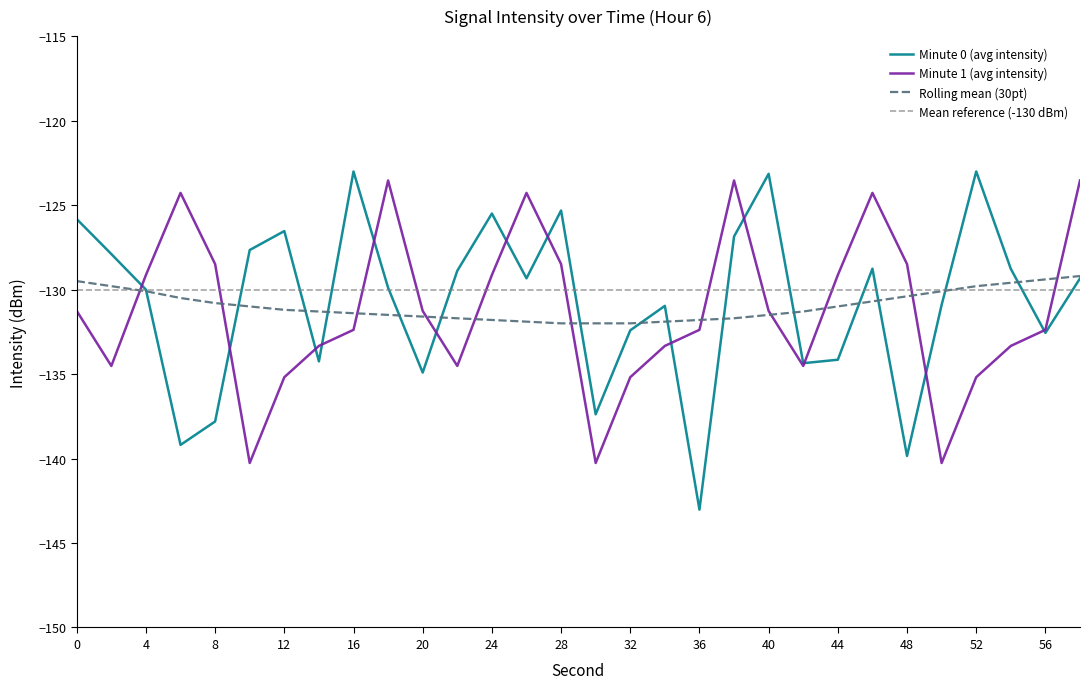

Read the Minute 0 (avg intensity) value at 46.

-128.8